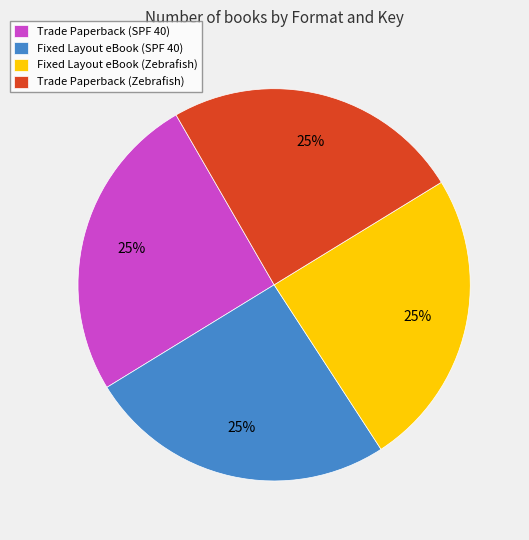

To the nearest percent, what percentage of the pie is Trade Paperback (SPF 40)?

25%